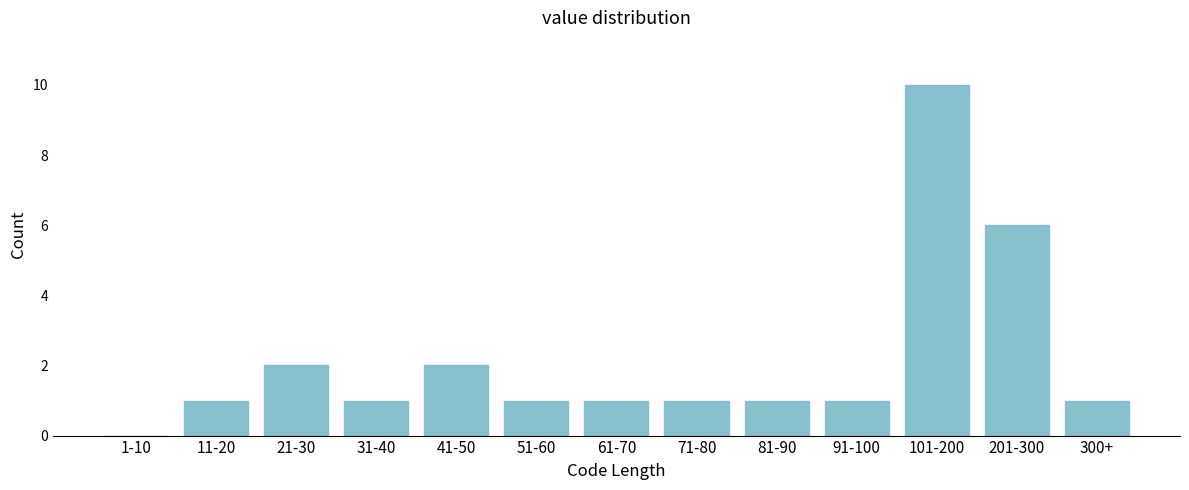

Reading left to right, extract all data points from this chart.

1-10=0	11-20=1	21-30=2	31-40=1	41-50=2	51-60=1	61-70=1	71-80=1	81-90=1	91-100=1	101-200=10	201-300=6	300+=1